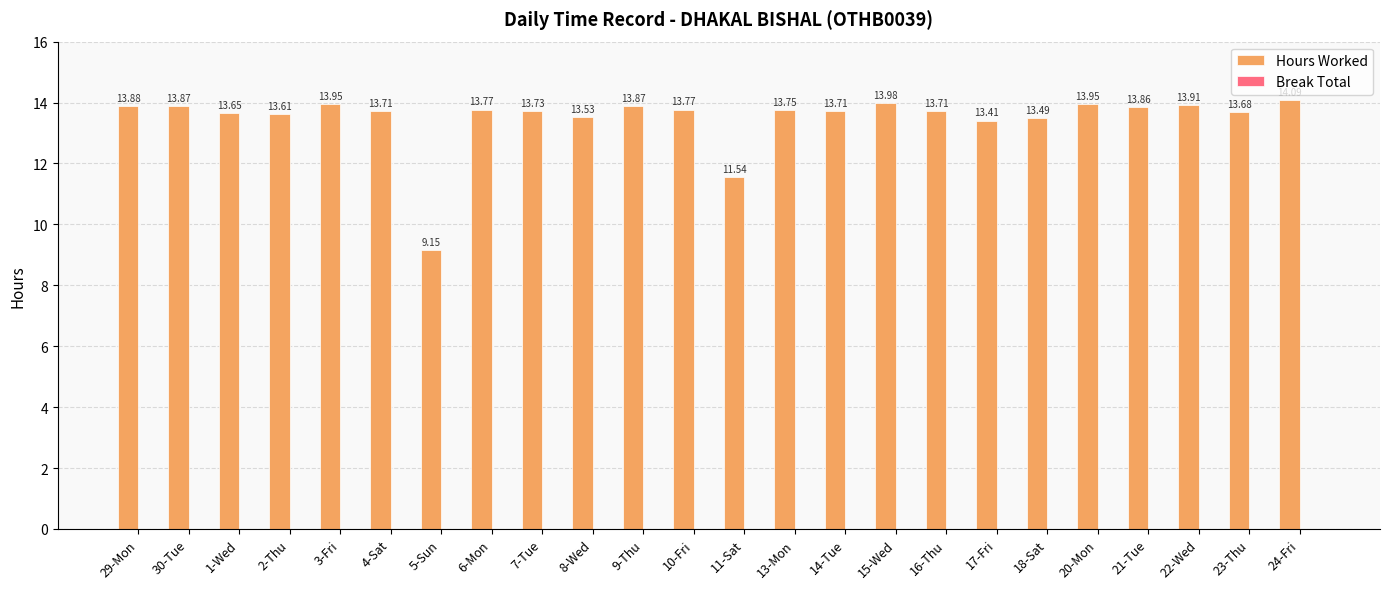

Approximately how many times larger is the value at 11-Sat compared to 14-Tue?

0.8